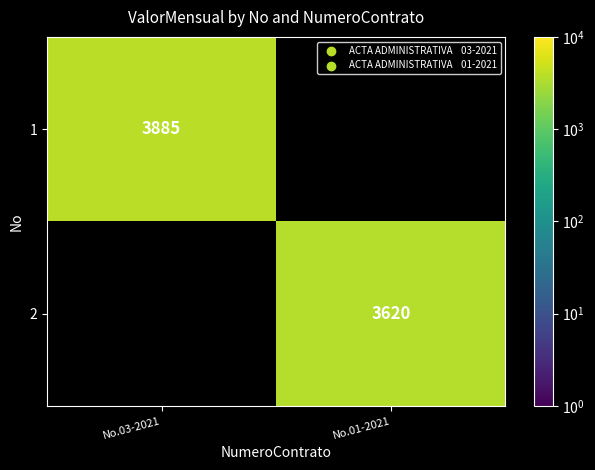

The value of 2 at No.01-2021 is 3620. True or false?

True